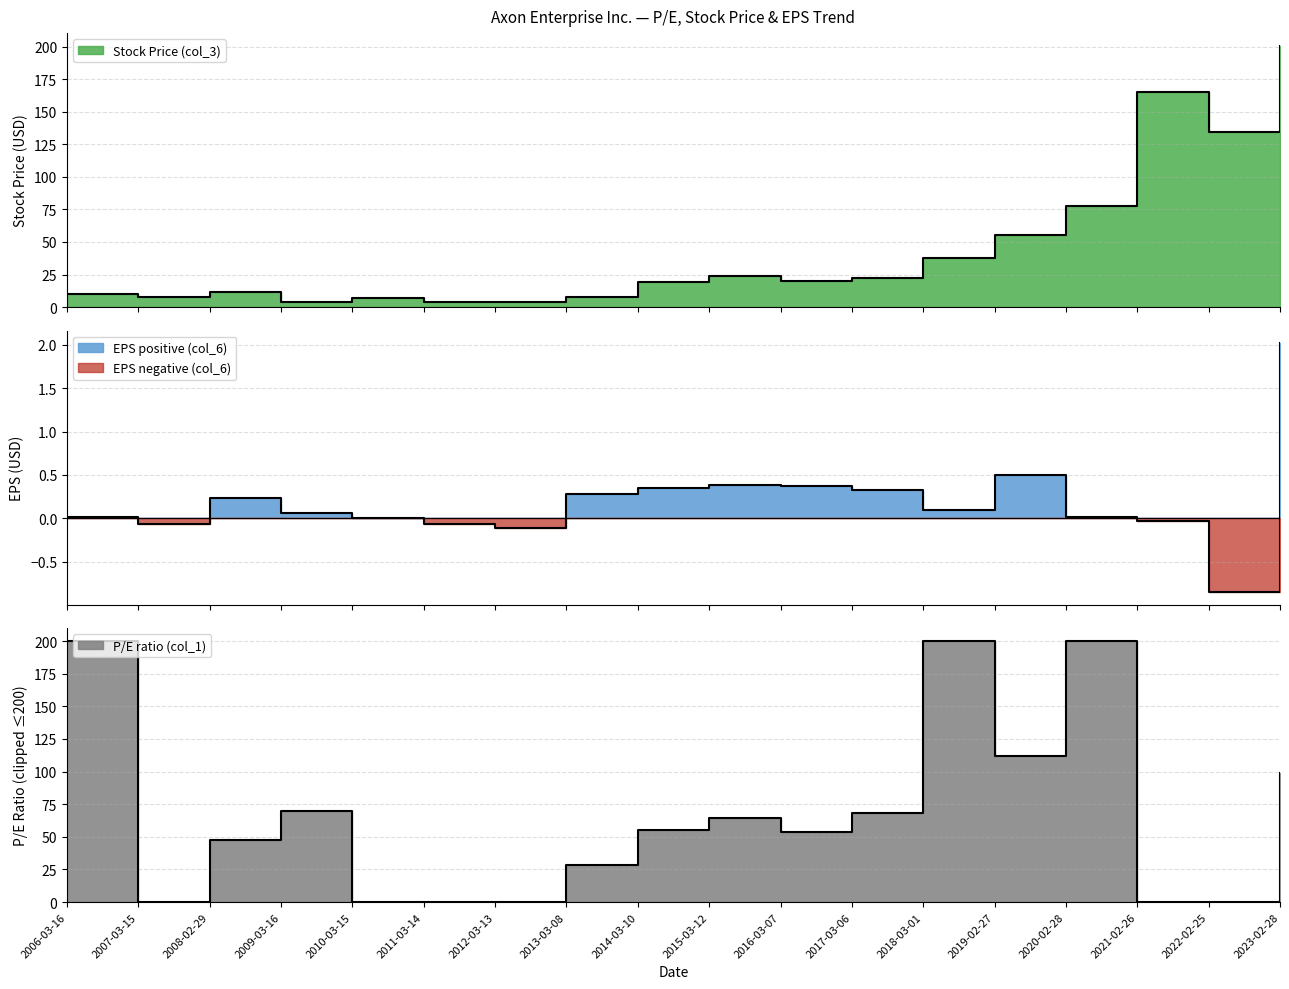

What is the spread (max minus min) of values at 2007-03-15?

8.0